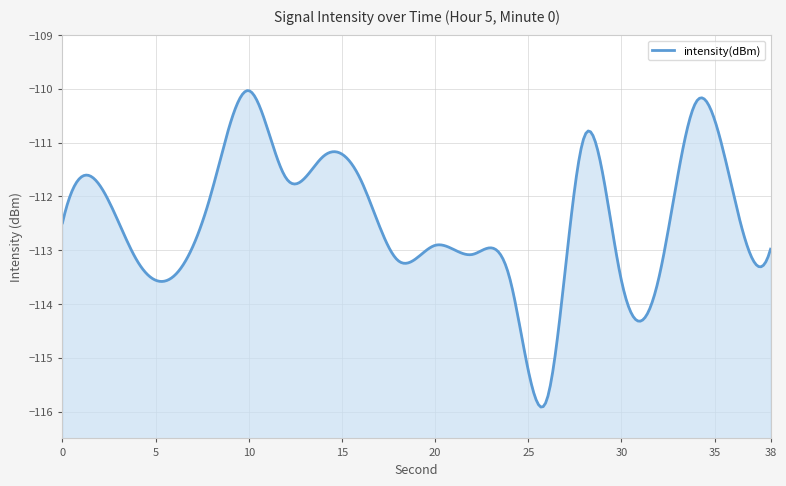

How many values exceed -112?

9